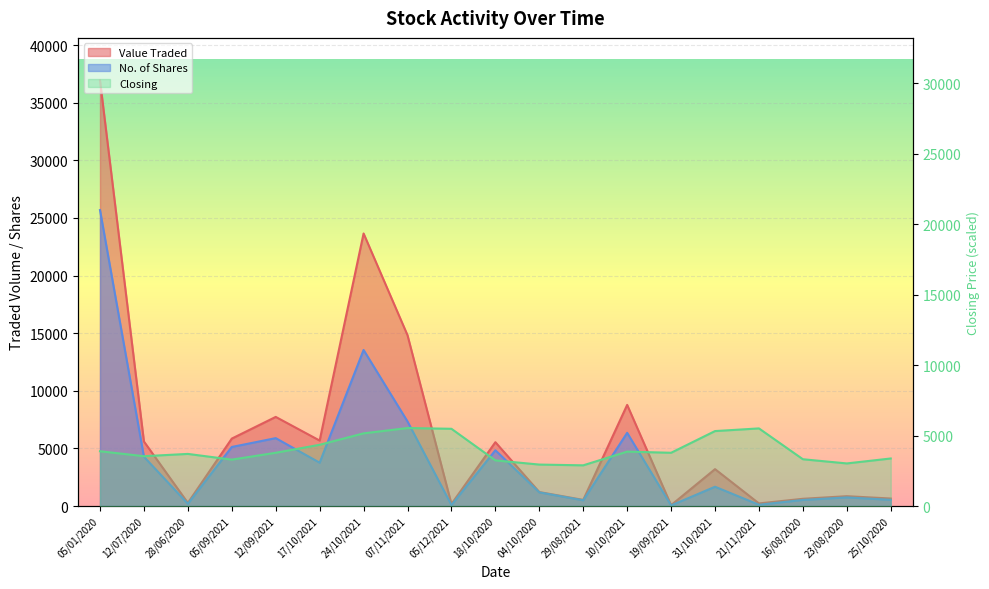

At how many categories does at least one series exceed 11564?

3